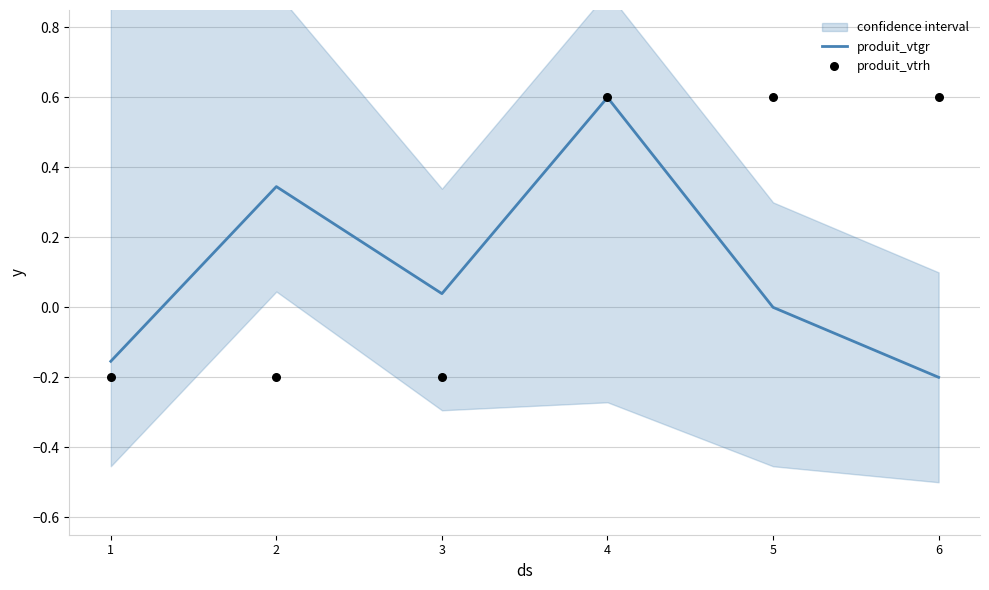

Which series has the largest Y range (max minus min)?

produit_vtgr